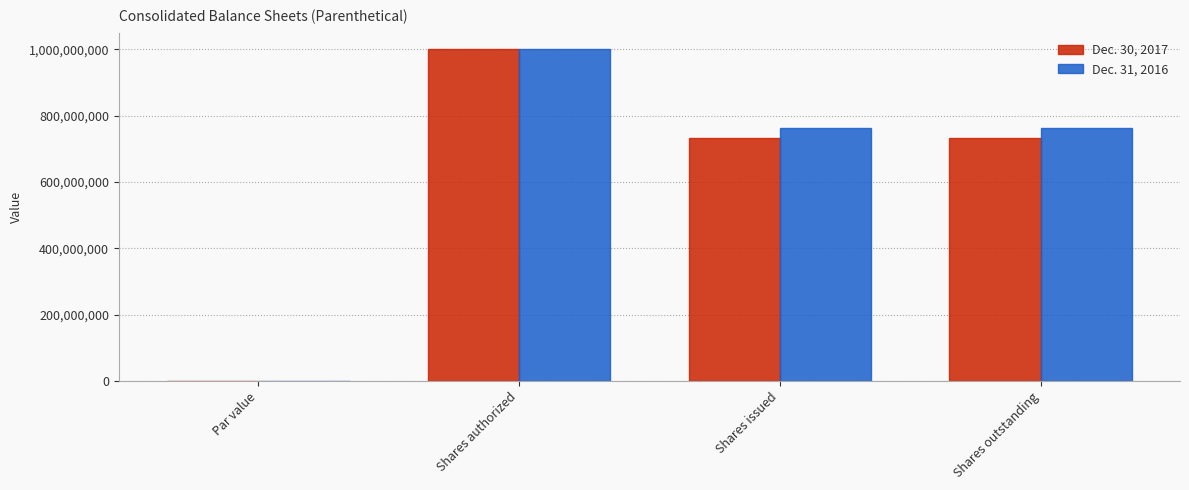

What are all the series names shown in the legend?

Dec. 30, 2017, Dec. 31, 2016